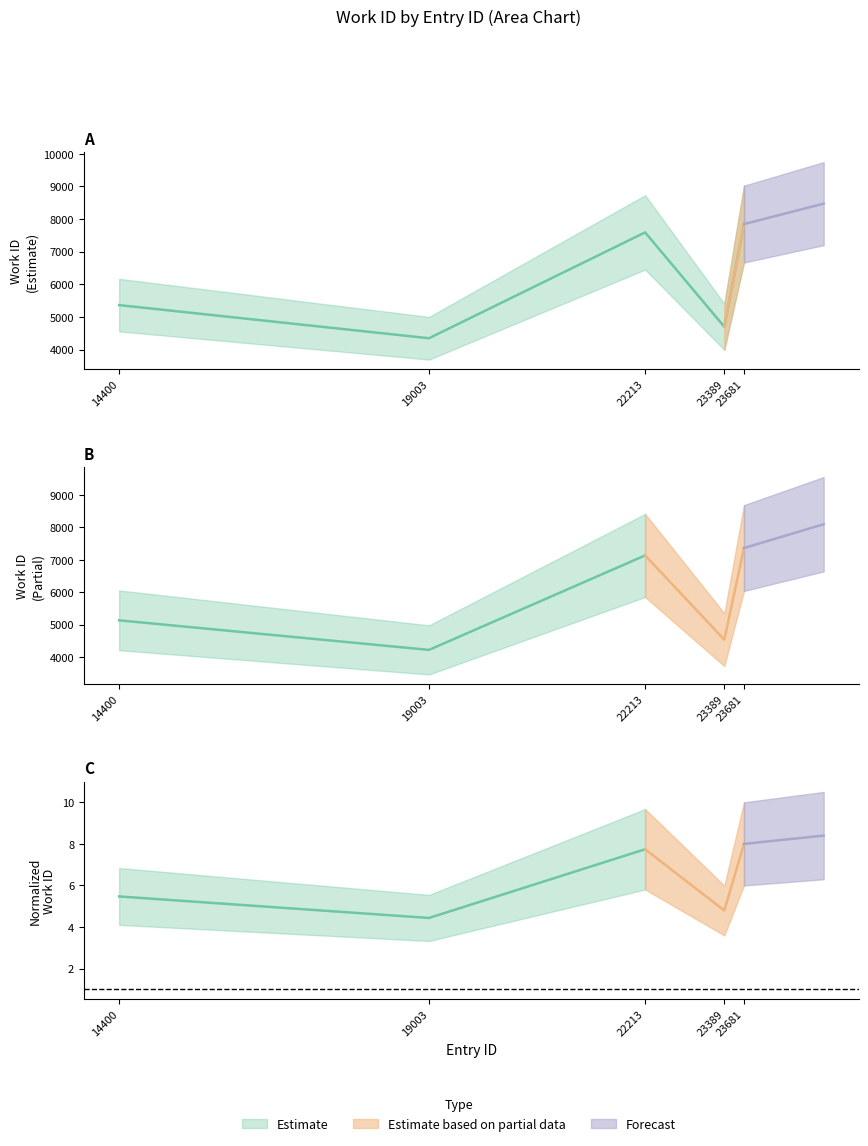

At which label is the value closest to 6098?

14400